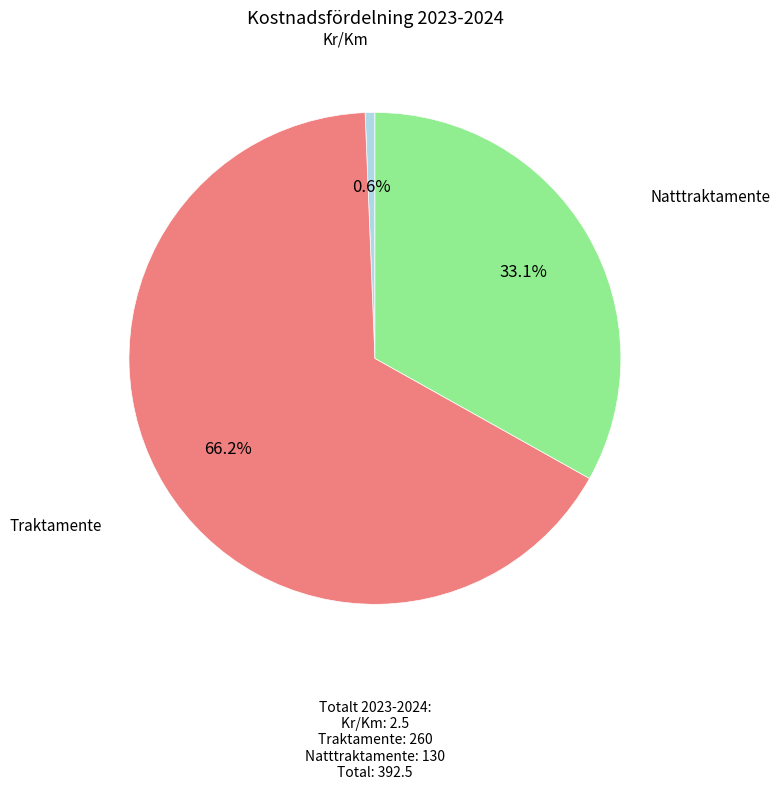

Is there any slice that represents more than half of the pie?

Yes